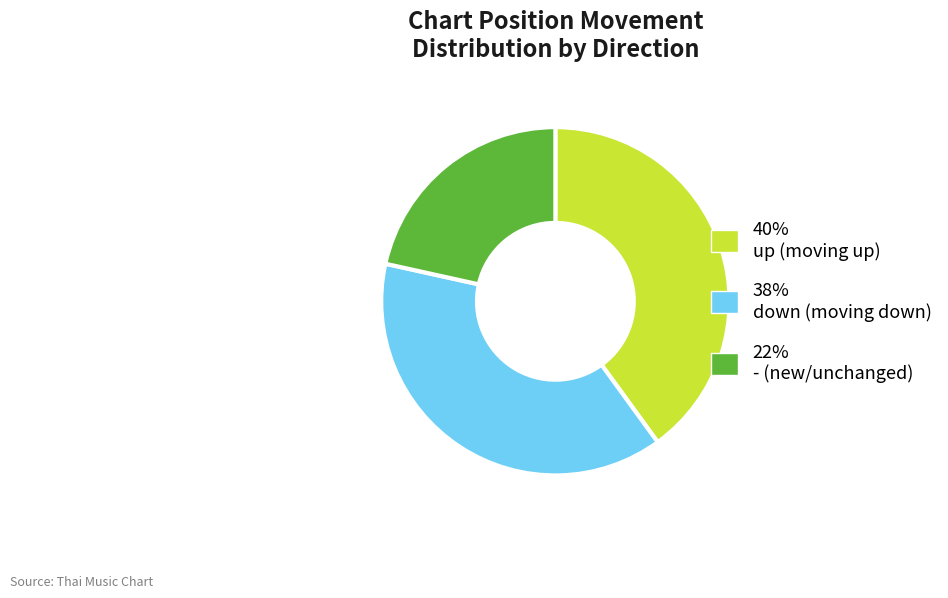

Is there a majority slice in this chart?

No